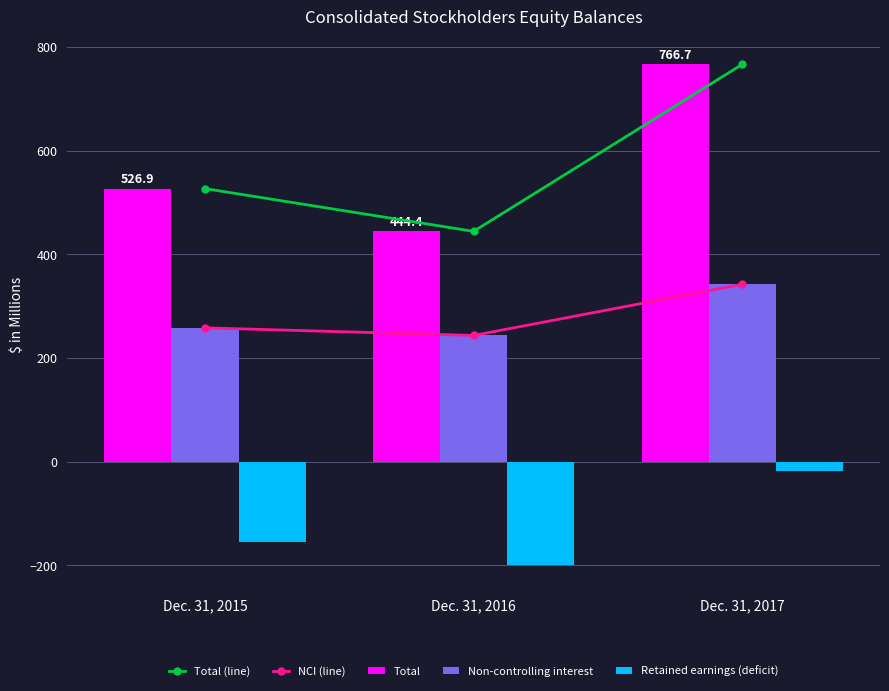

Is the value of Non-controlling interest at Dec. 31, 2016 greater than the value of Retained earnings (deficit) at Dec. 31, 2015?

Yes